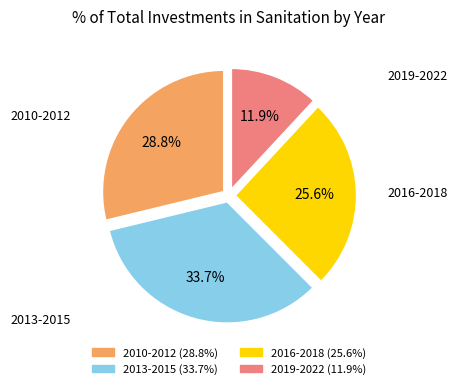

Does any single category account for the majority?

No